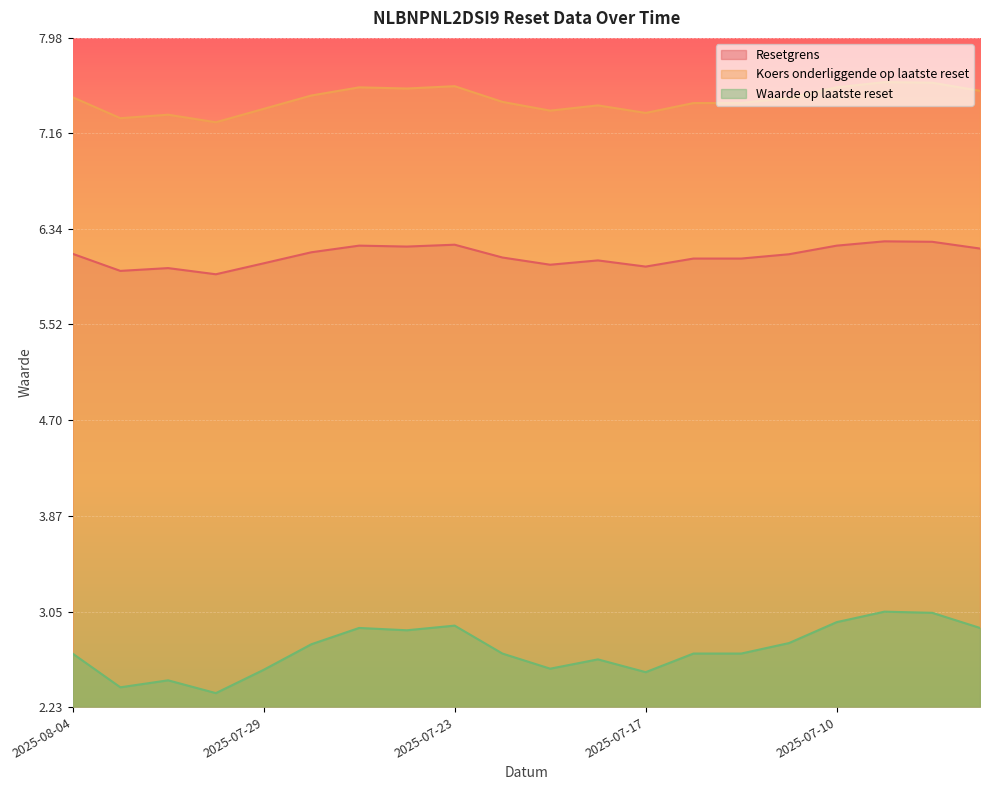

The value of Resetgrens at 2025-07-28 is 6.1. True or false?

True